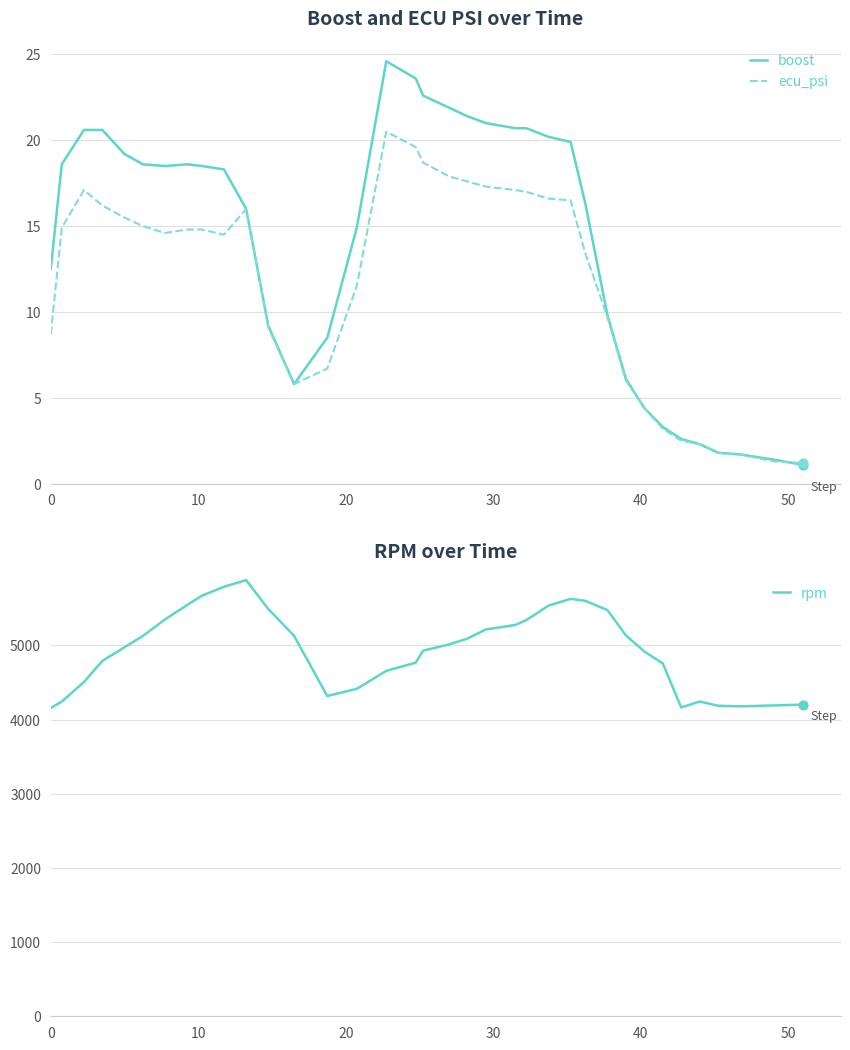

Which series has the largest Y range (max minus min)?

rpm